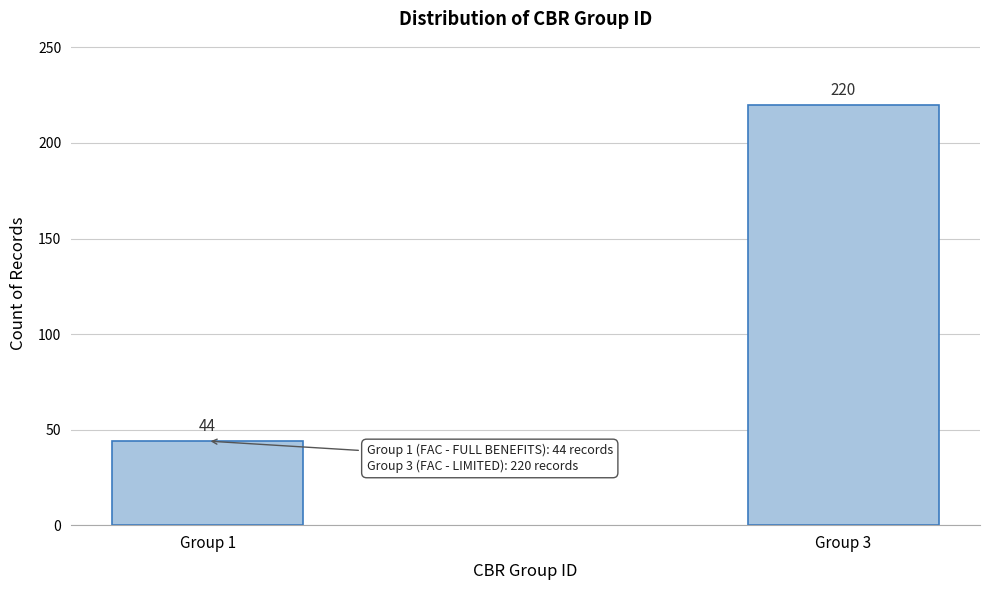

Reading right to left, extract all data points from this chart.

Group 3=220	Group 1=44